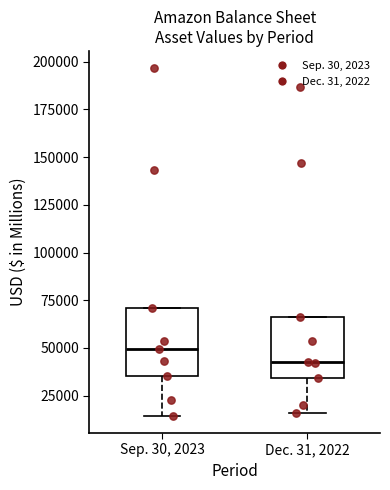

Reading left to right, transcribe this box plot: for each box, give where its median line is, the range the box spans, and where its two whiskers end, as read against the y-axis. The values are not printed on the chart, so give them approximately, as read against the axis.

Sep. 30, 2023: median 50000, box 35000 to 70000, whiskers 15000 to 70000
Dec. 31, 2022: median 45000, box 35000 to 65000, whiskers 15000 to 65000